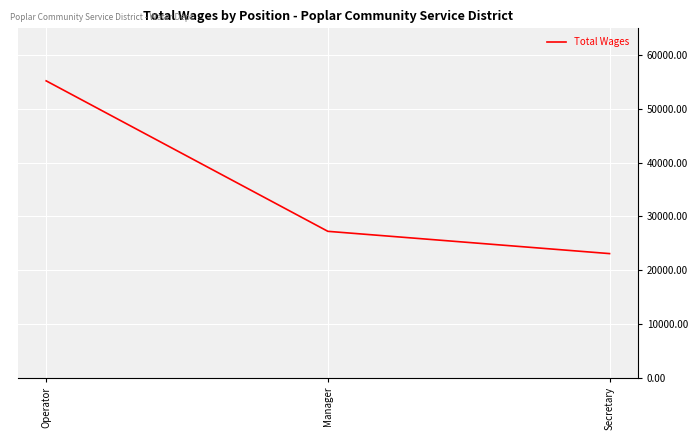

What is the greatest value displayed?

55230